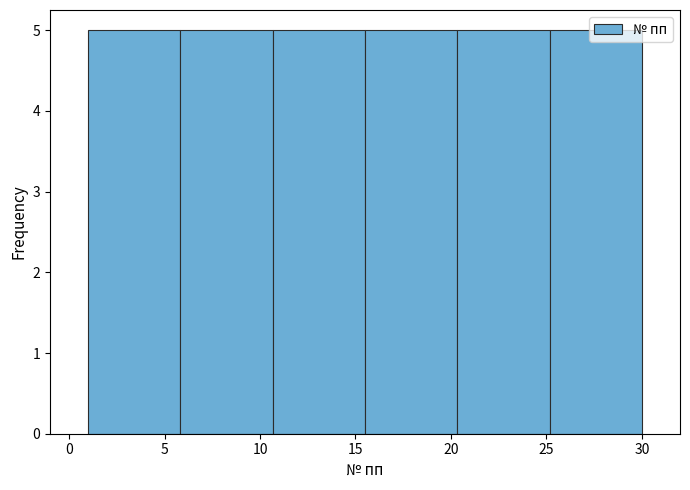

What is the height of the bar covering 20.5 to 25.0 on the x-axis? Neither the bar edges nor the heights are printed on the chart, so give them approximately, as read against the axes.

5